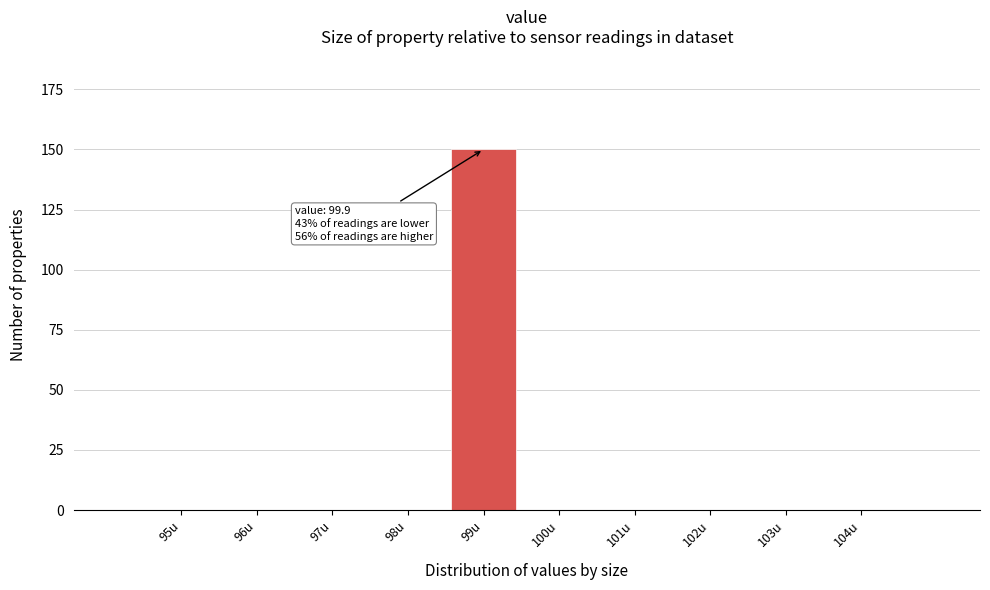

Reading left to right, what are all the values shown in this chart?

95u=0	96u=0	97u=0	98u=0	99u=150	100u=0	101u=0	102u=0	103u=0	104u=0